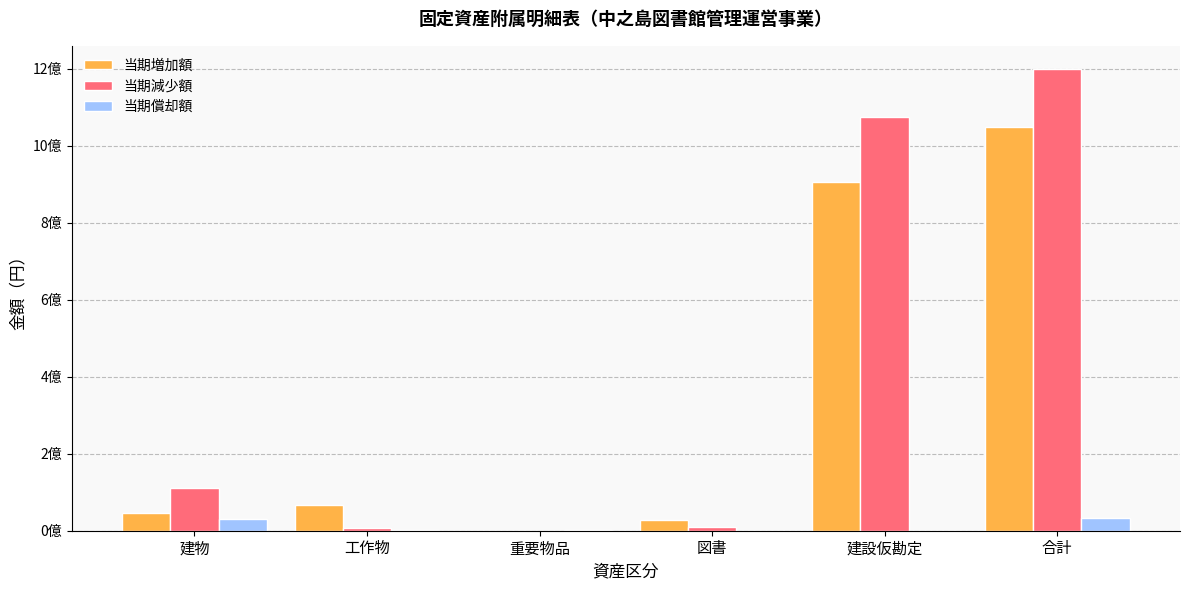

Which series has the largest total across all categories?

当期減少額